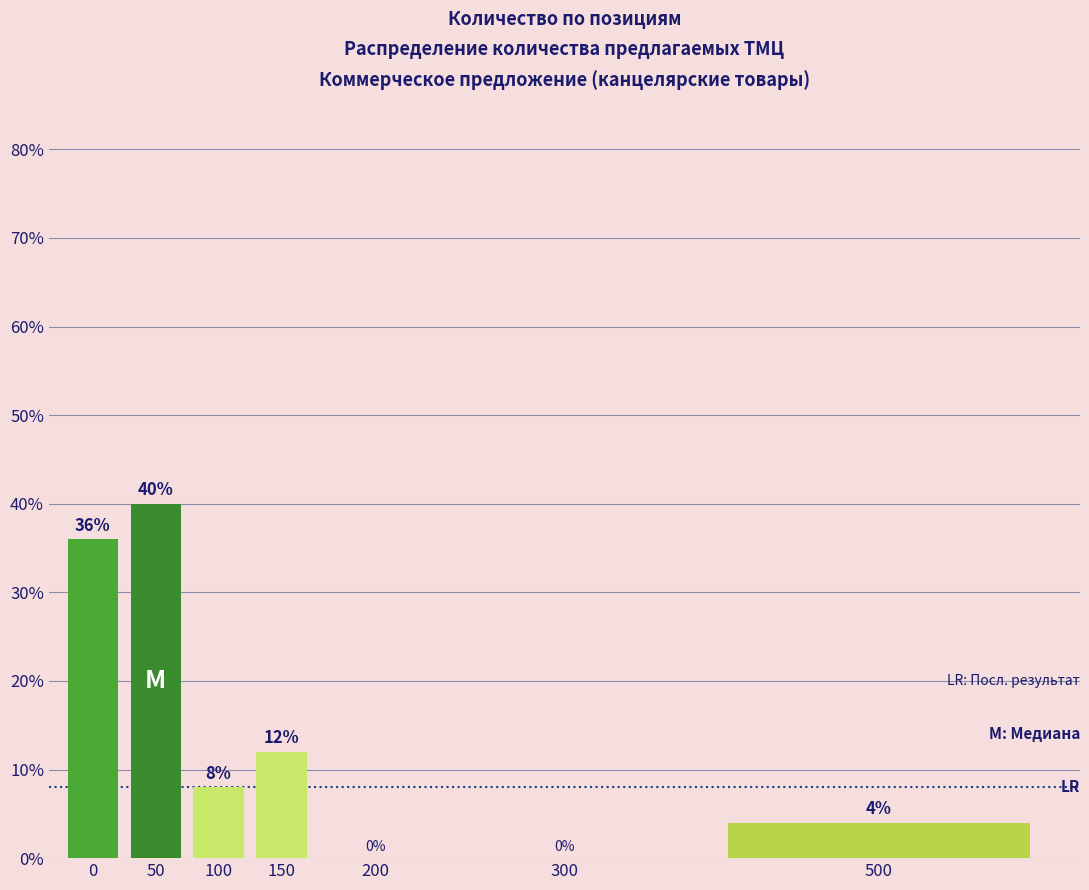

Reading left to right, transcribe all the data shown in this chart.

0=36	50=40	100=8	150=12	200=0	300=0	500=4